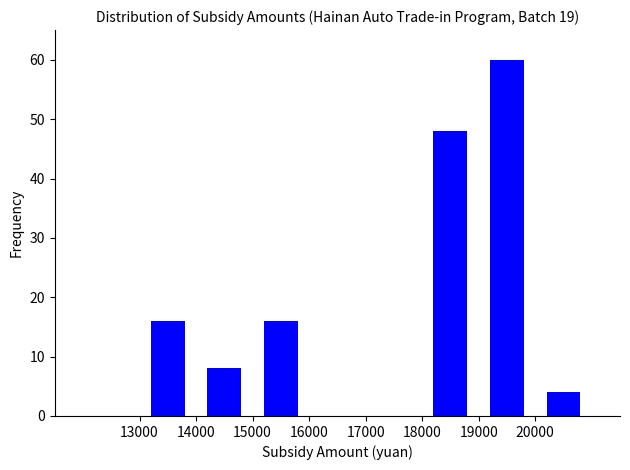

Reading left to right, transcribe this chart: for each bar, give the range it covers on the x-axis and its height. The values are not printed on the chart, so give them approximately, as read against the axis.

12000 to 13000: 0
13000 to 14000: 16
14000 to 15000: 8
15000 to 16000: 16
16000 to 17000: 0
17000 to 18000: 0
18000 to 19000: 48
19000 to 20000: 60
20000 to 21000: 4